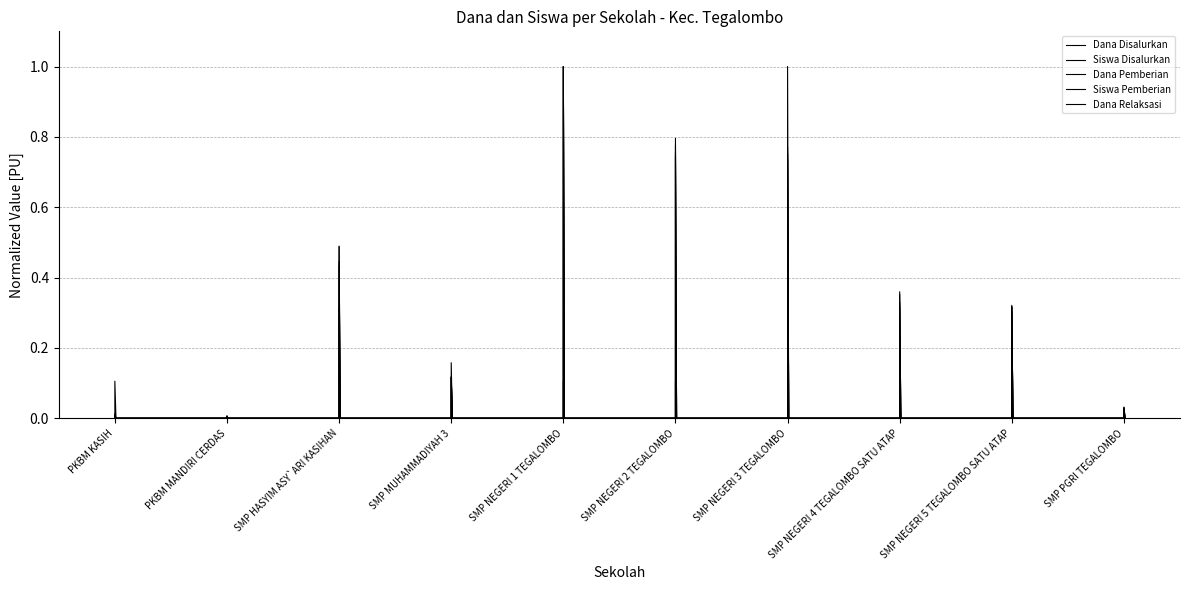

How many values in the Dana Pemberian series exceed 0?

9